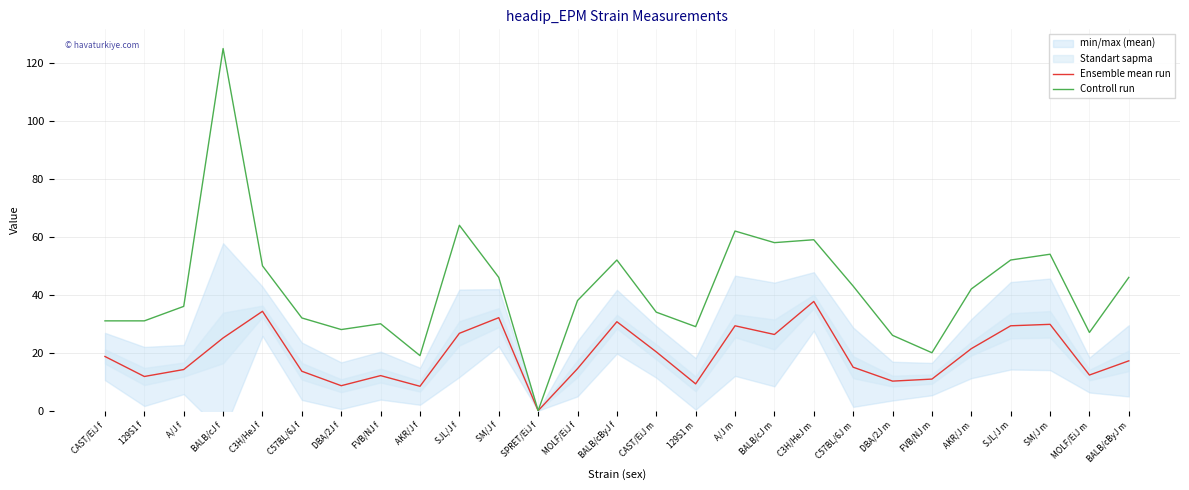

Count the number of categories in the chart.

27